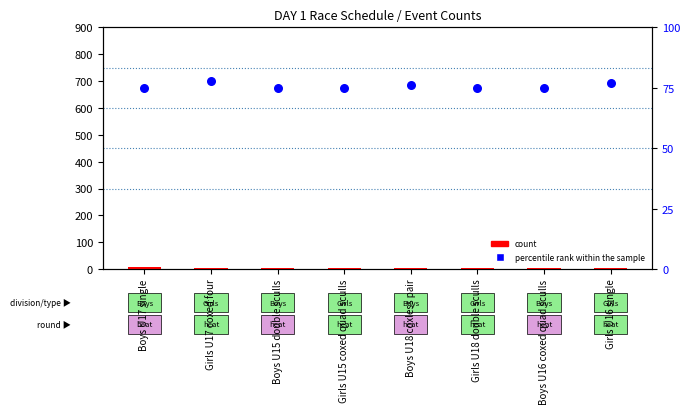

At how many categories does at least one series exceed 71?

8